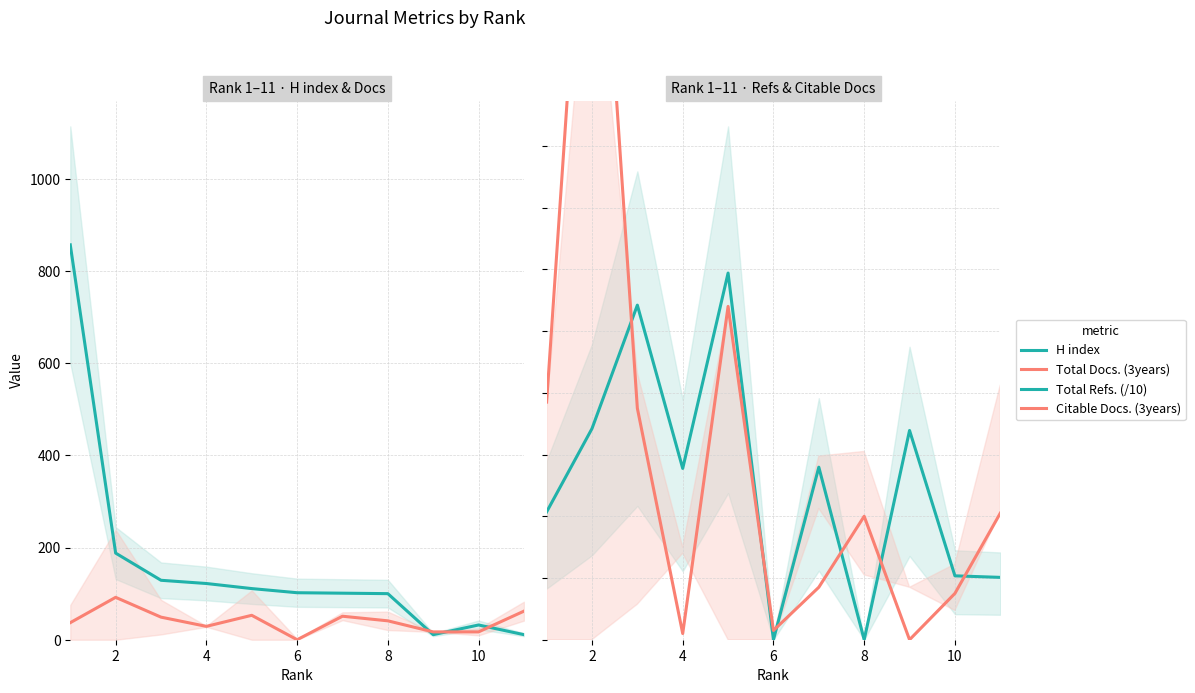

What is the value of the H index point at the 7th from the left?

101.0